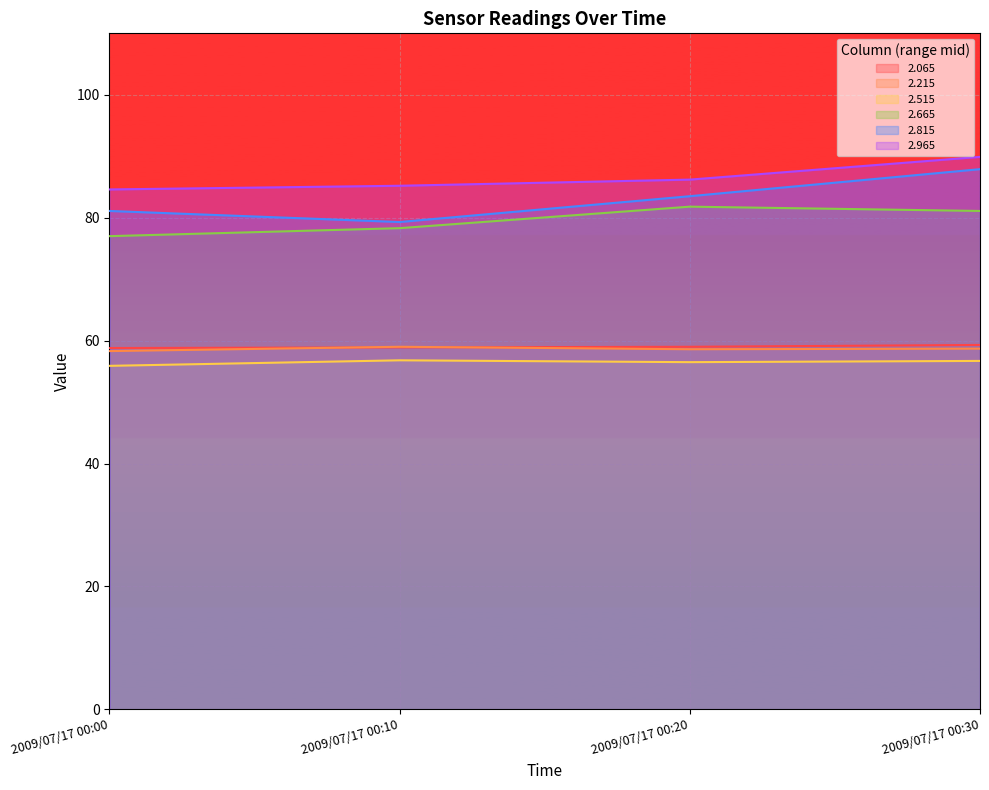

What is the difference between the maximum and minimum values in the 2.065 series?

0.5